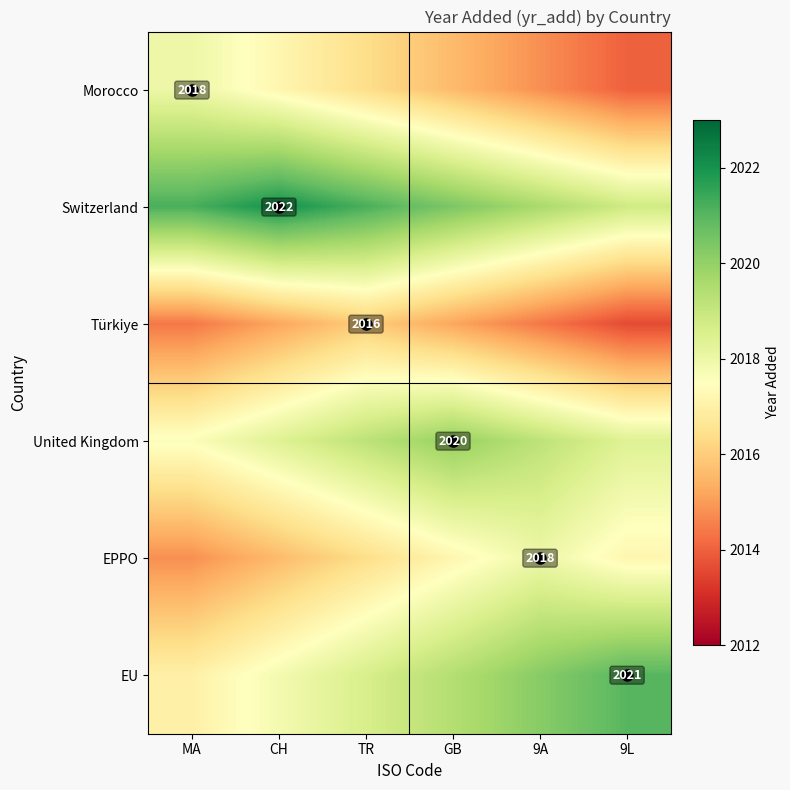

Rank the series at MA from highest to lowest value.

Switzerland, Morocco, United Kingdom, EU, EPPO, Türkiye